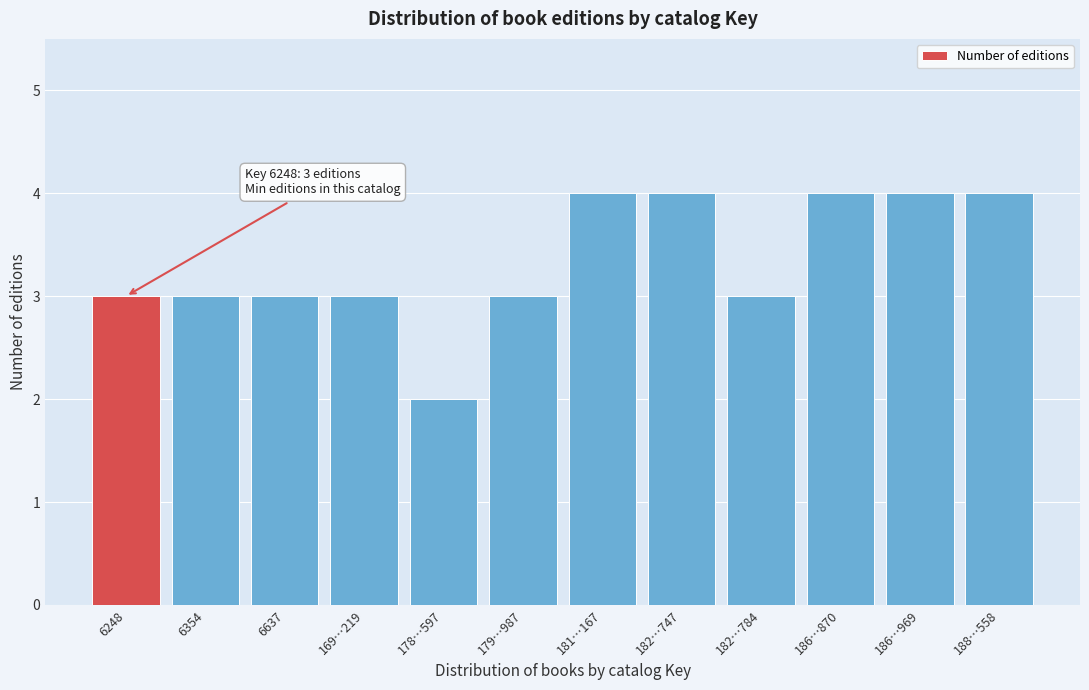

Reading left to right, list all the values displayed in this chart.

3	3	3	3	2	3	4	4	3	4	4	4